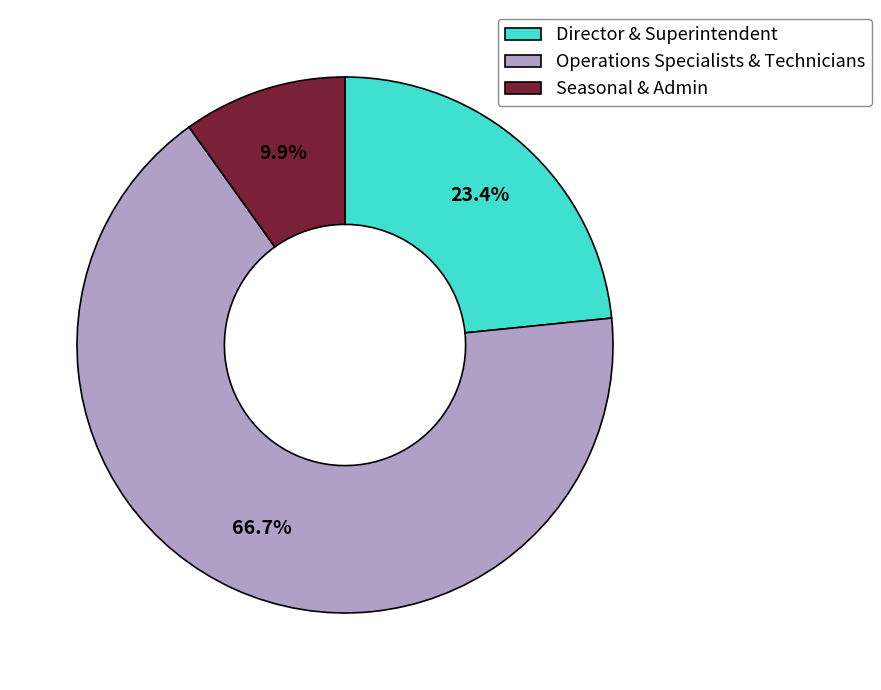

Which has a higher value, Seasonal & Admin or Director & Superintendent?

Director & Superintendent